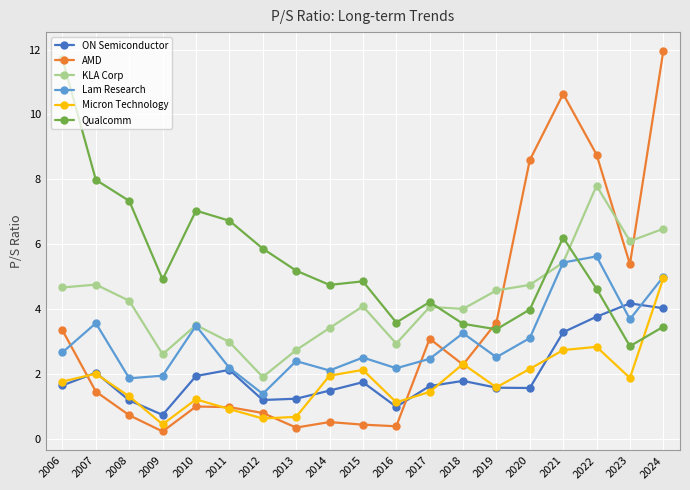

The Micron Technology series shows 1.1 at 2016. True or false?

True